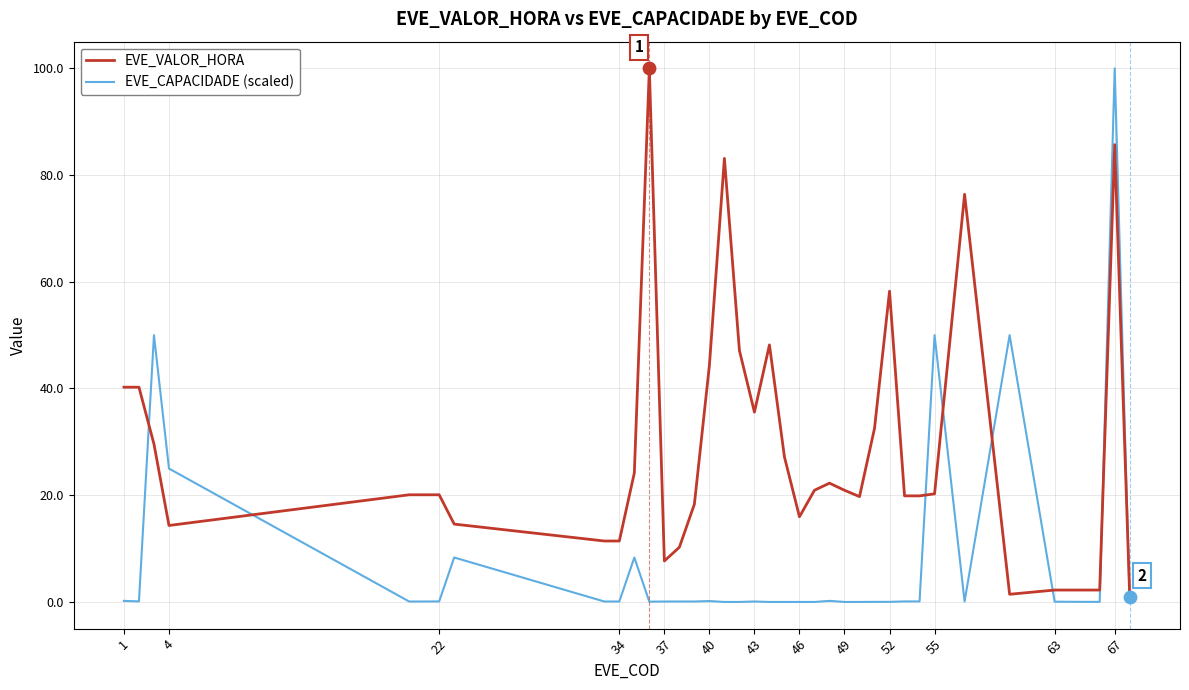

Which series has the largest total across all categories?

EVE_VALOR_HORA